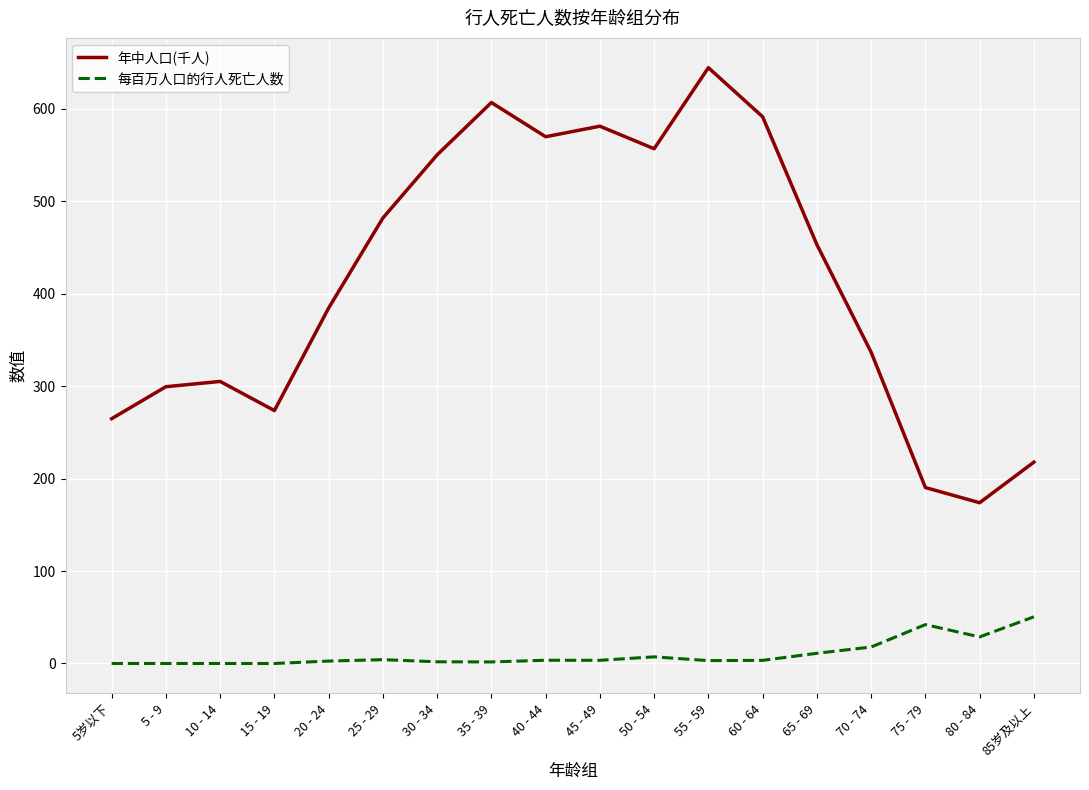

True or false: 年中人口(千人) and 每百万人口的行人死亡人数 intersect in this chart.

False